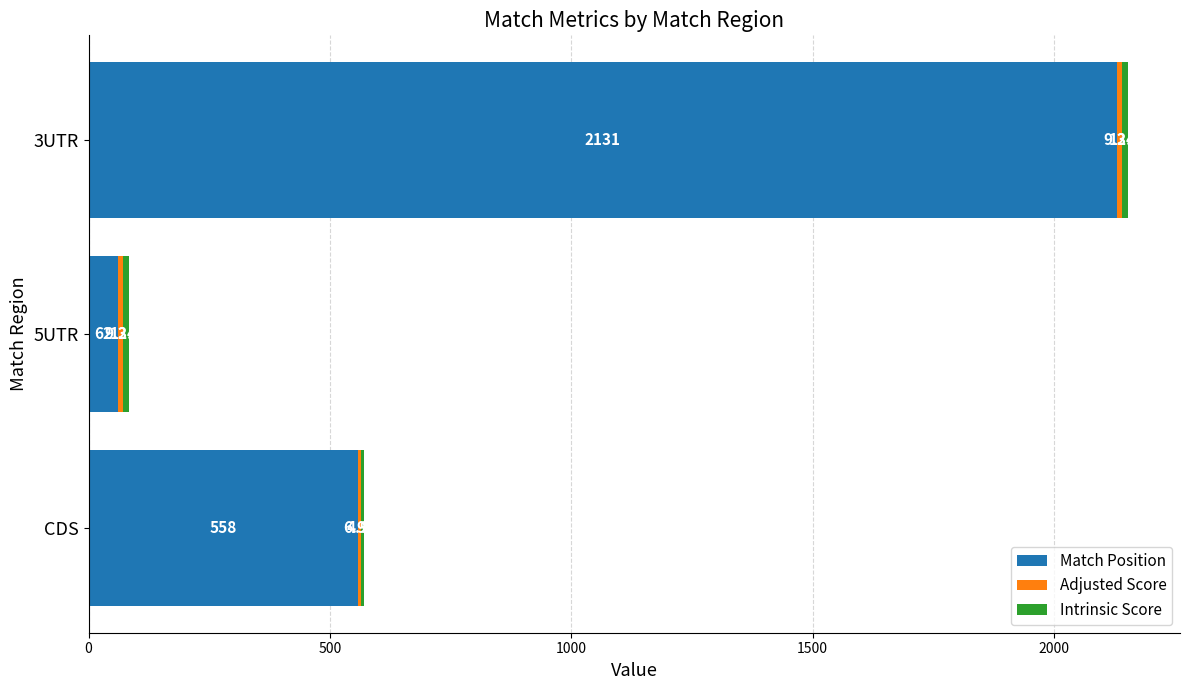

What is the total value across all series at CDS?

569.9